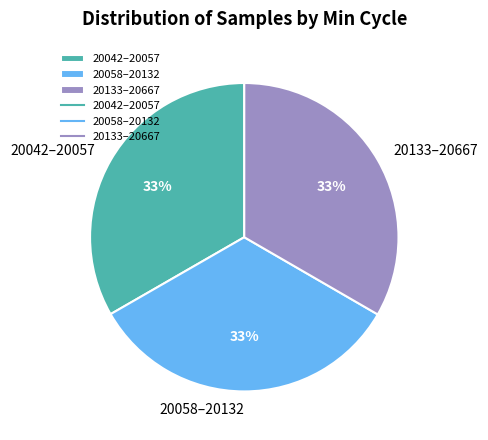

What percentage is the 20042–20057 slice, to the nearest percent?

33%